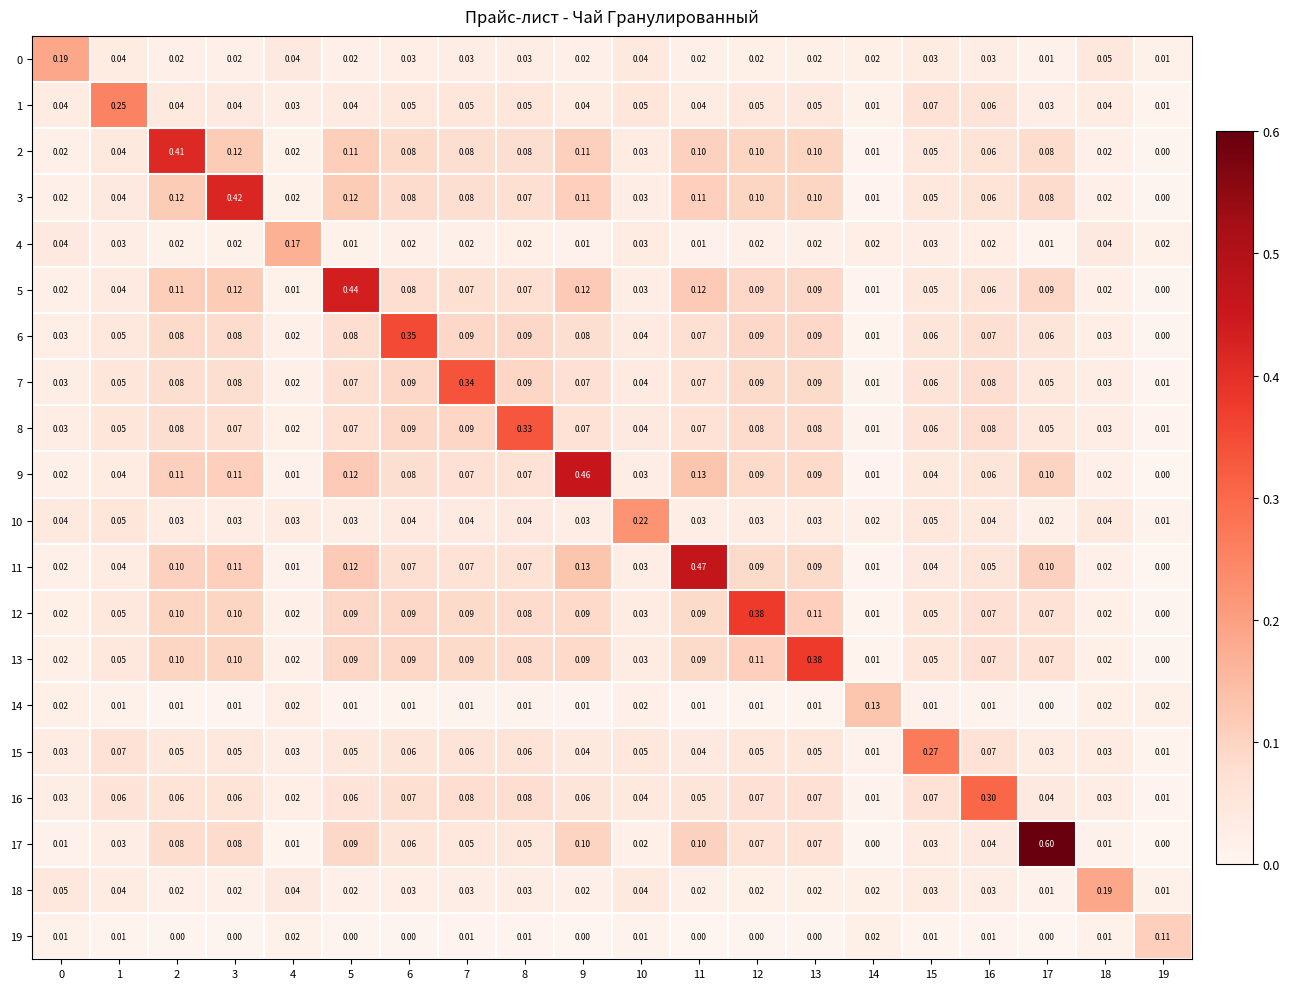

How many series are shown in this chart?

20